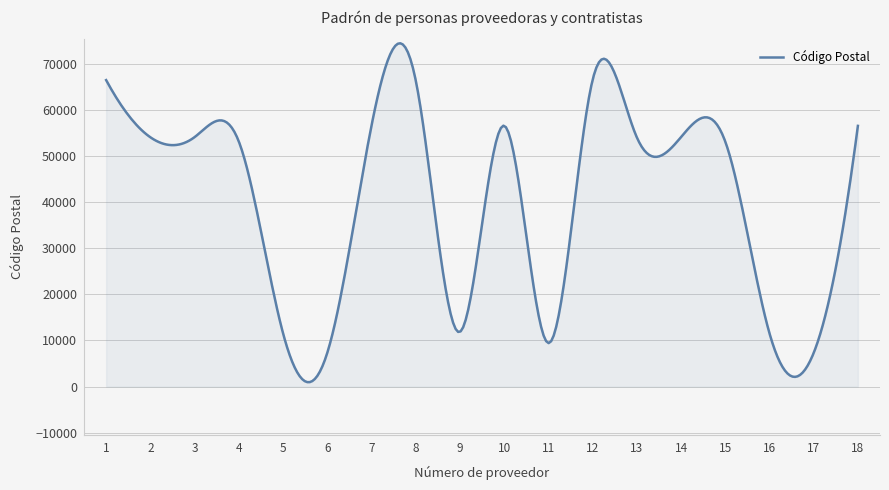

What is the difference between the maximum and minimum values?

73462.8